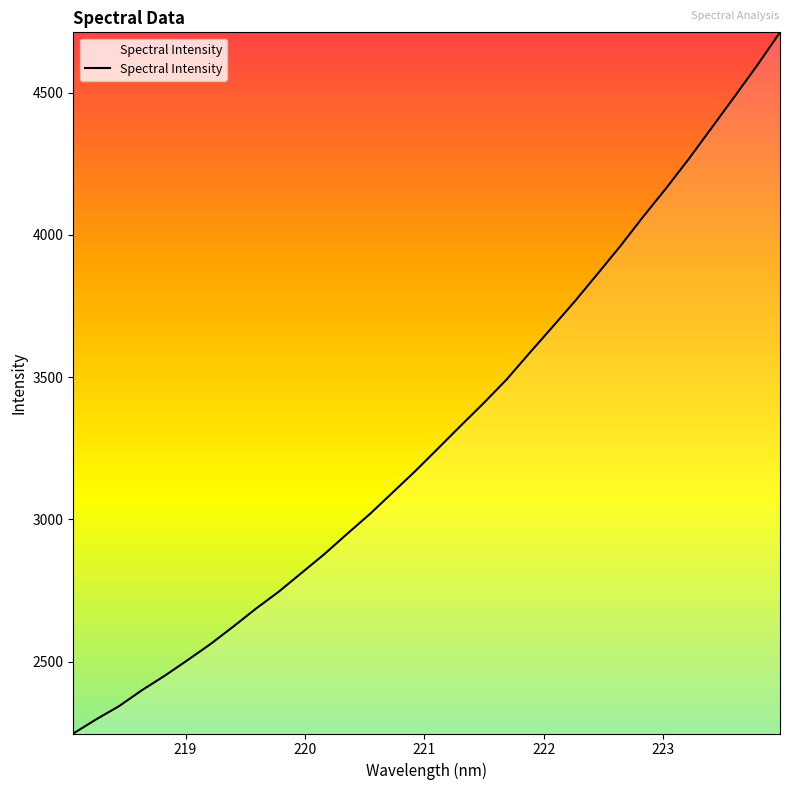

What is the maximum value shown in the chart?

4711.5